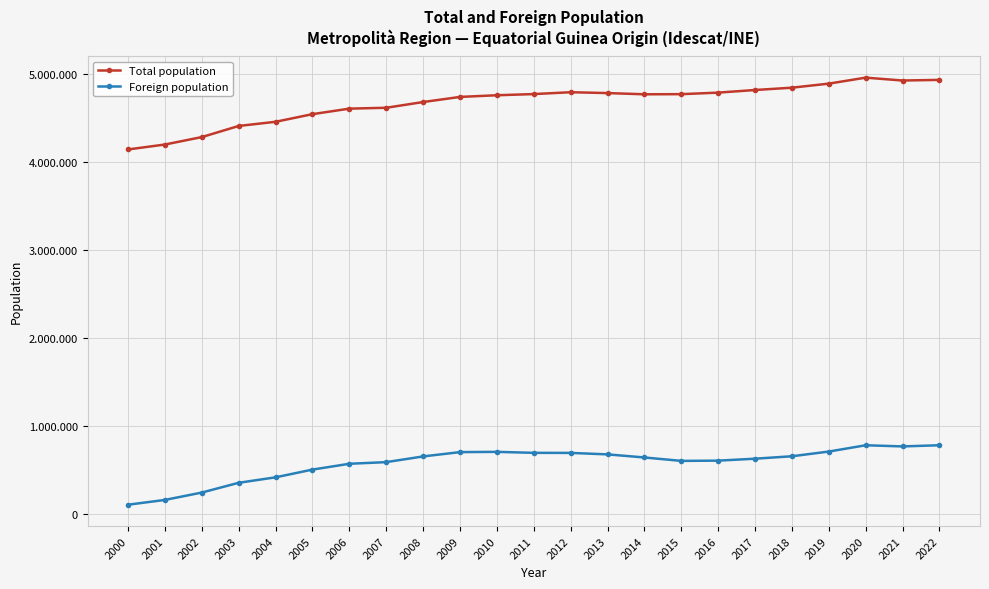

At how many categories does at least one series exceed 504783?

23